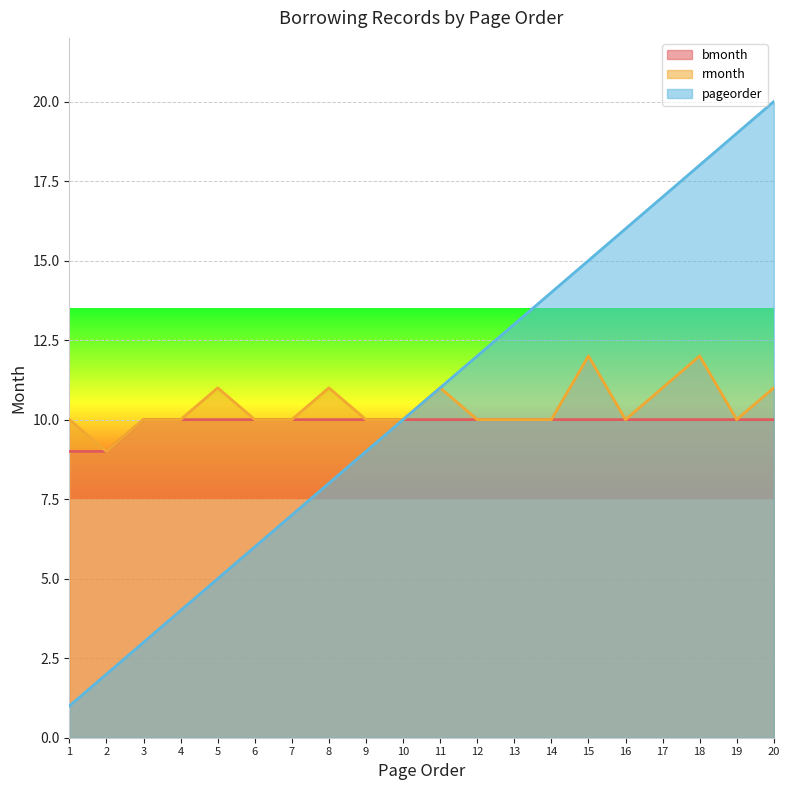

What is the maximum value shown in the chart?

20